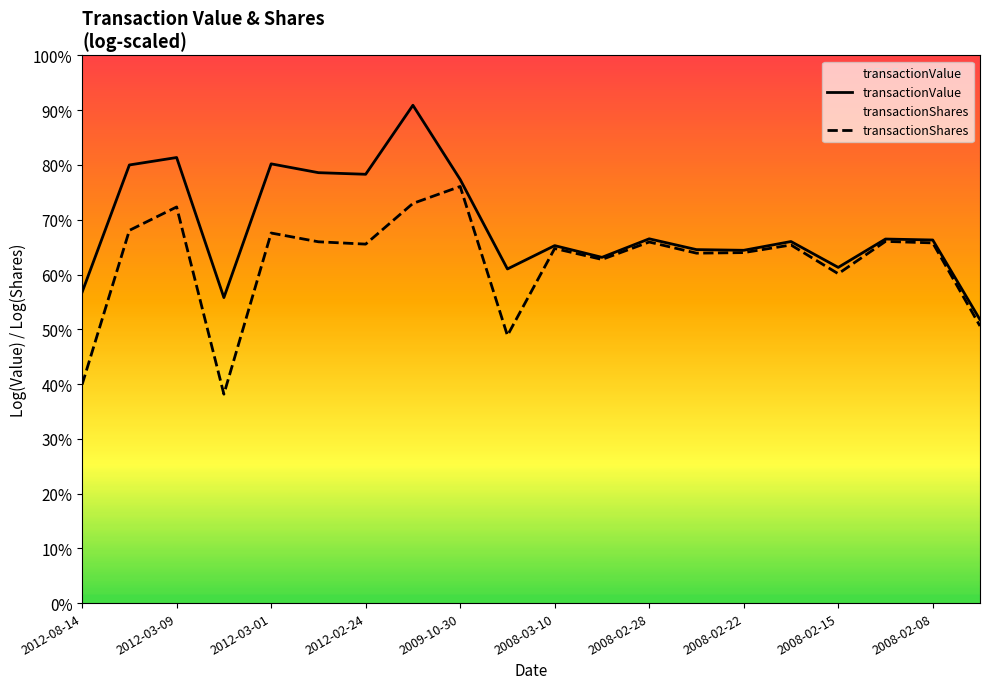

True or false: transactionValue has more than 0 points higher than both neighbors.

True